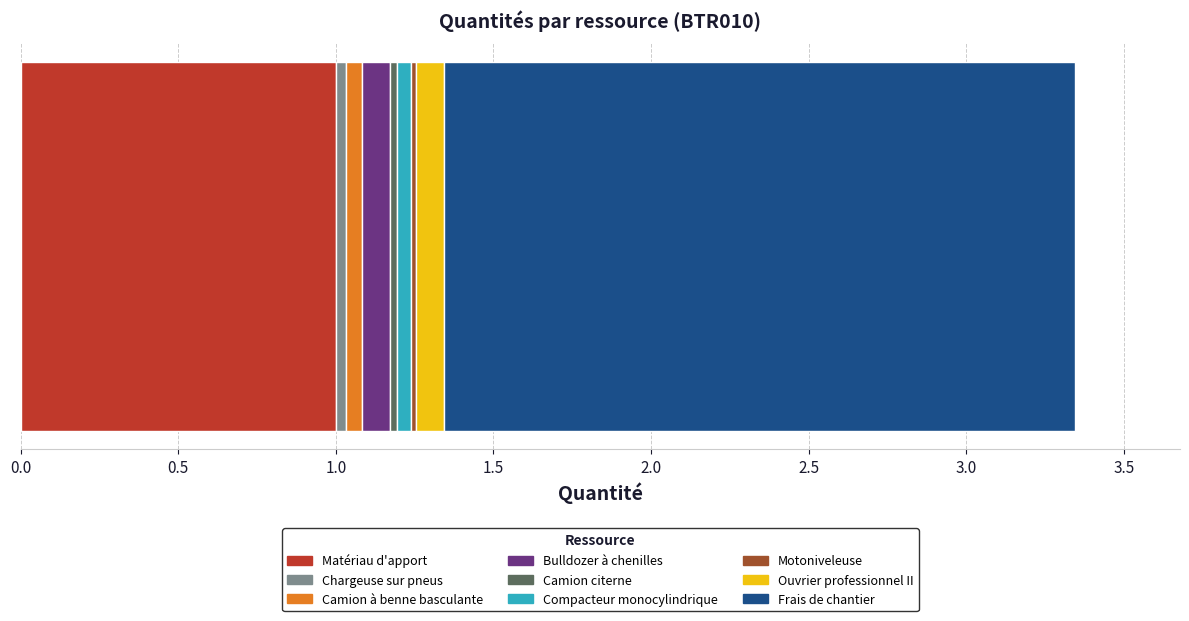

How many categories are shown in the chart?

1